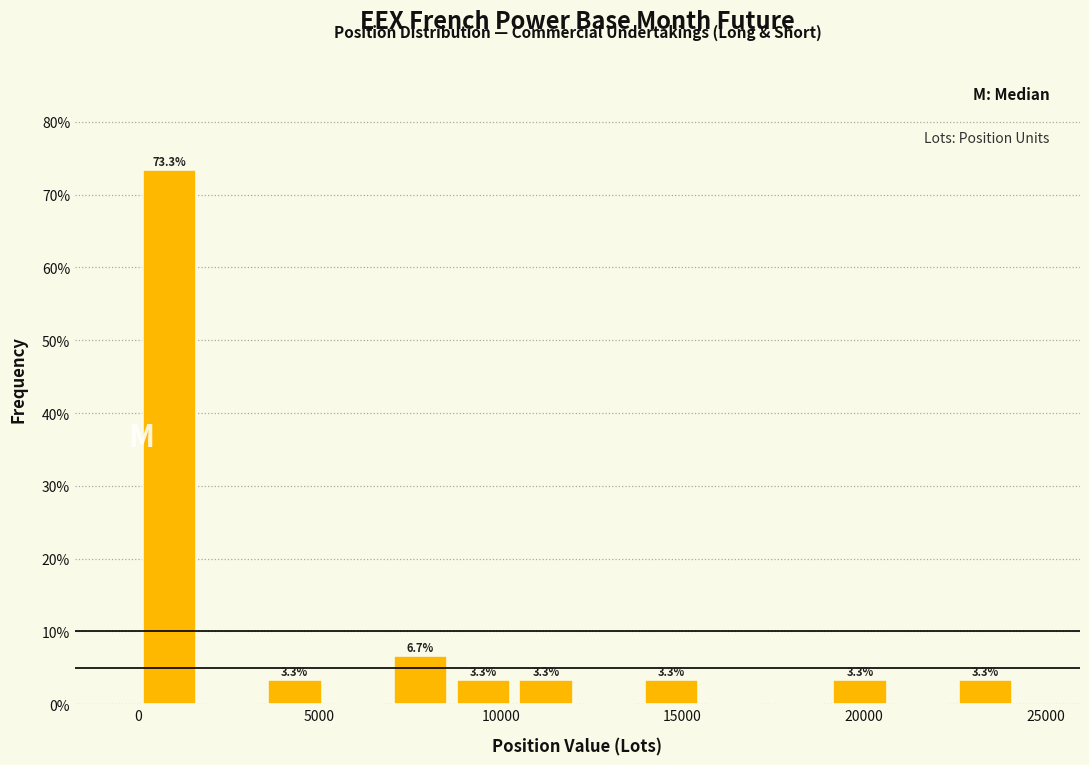

Around what value on the x-axis is the tallest bar? Give the approximate position of its centre, as read against the axis.

1000